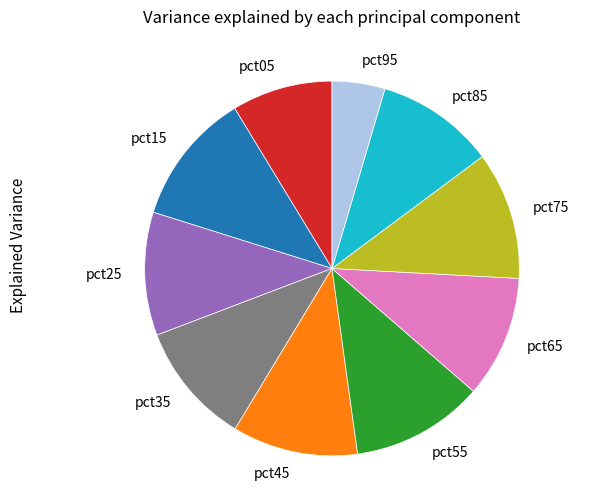

Which slice is the smallest?

pct95